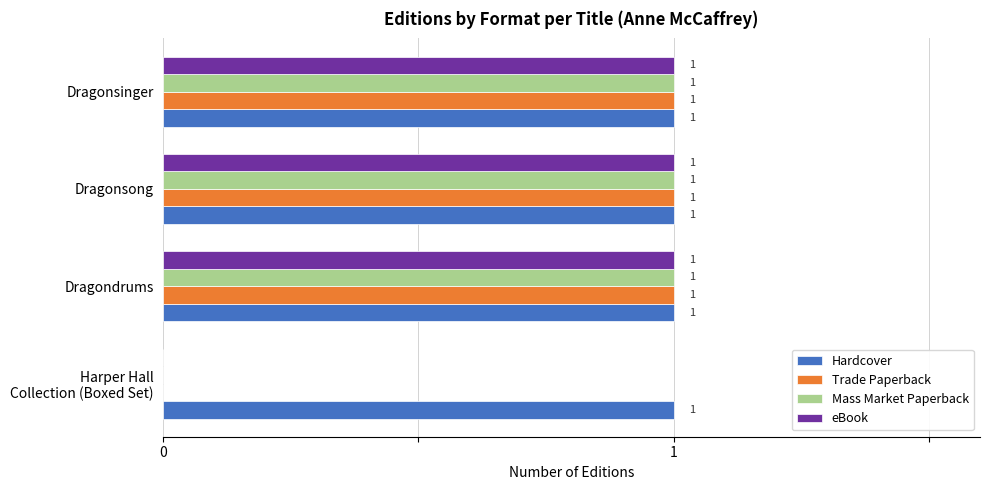

True or false: Trade Paperback has a value of 1 at Dragonsinger.

True